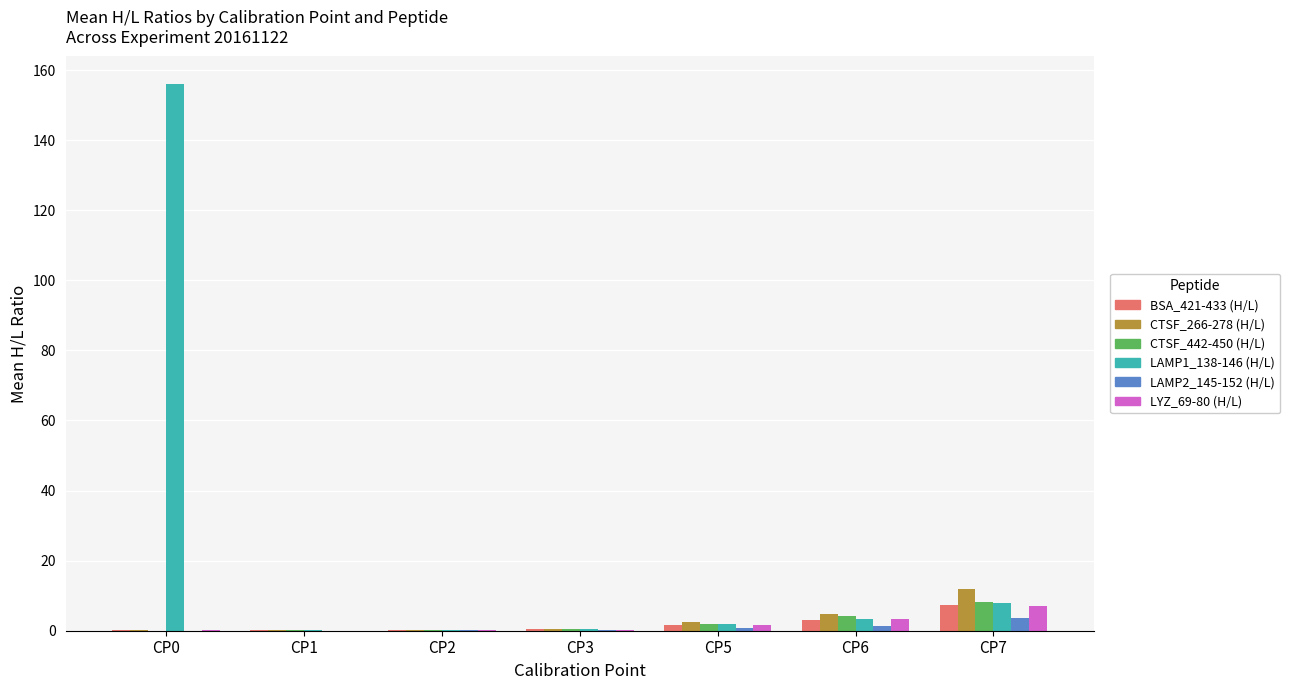

What is the sum of all LAMP2_145-152 (H/L) values?

6.1